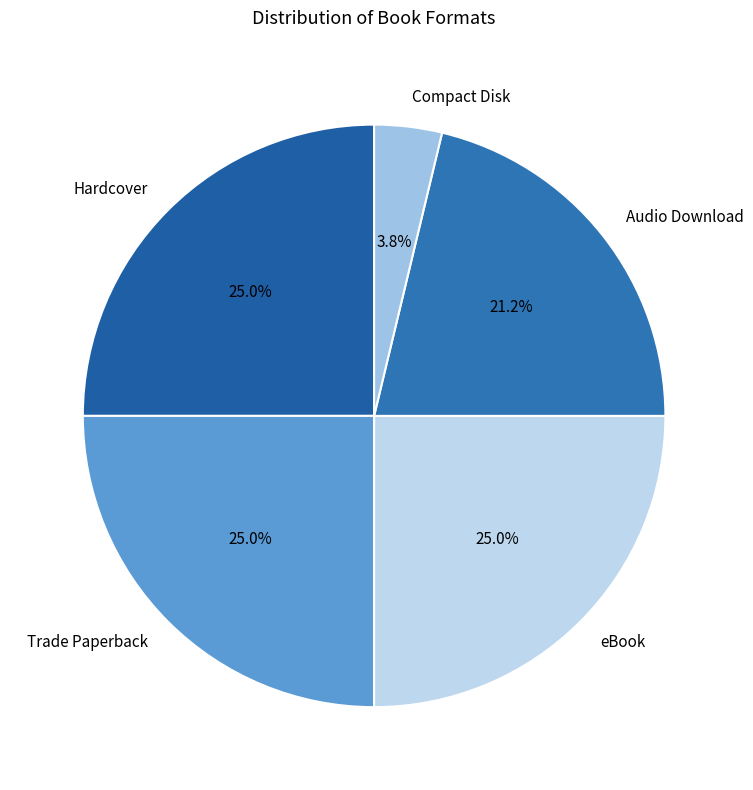

Is Trade Paperback the majority of the pie?

No